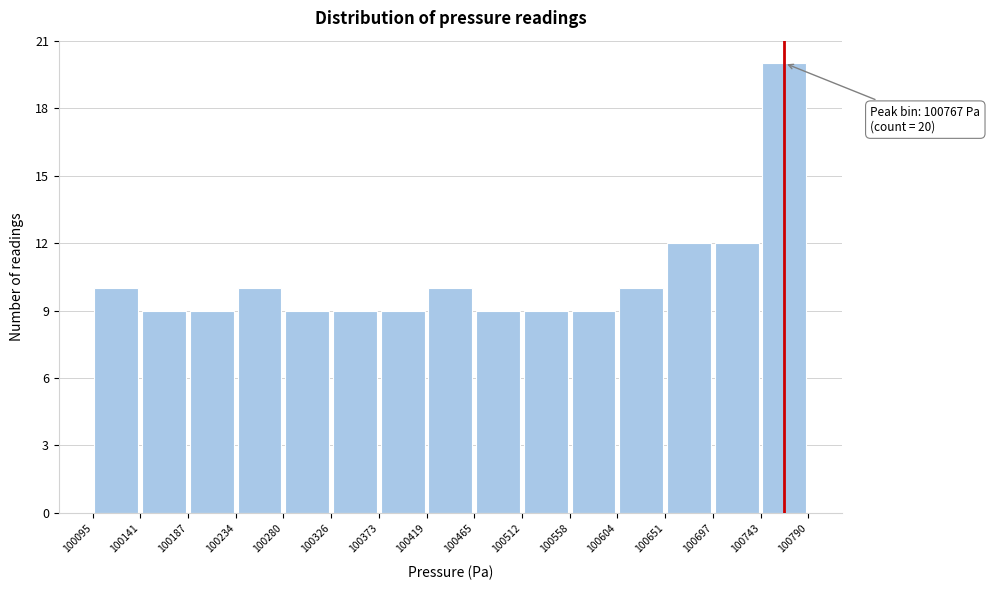

Over which range of the x-axis is the bar tallest?

100743 to 100790